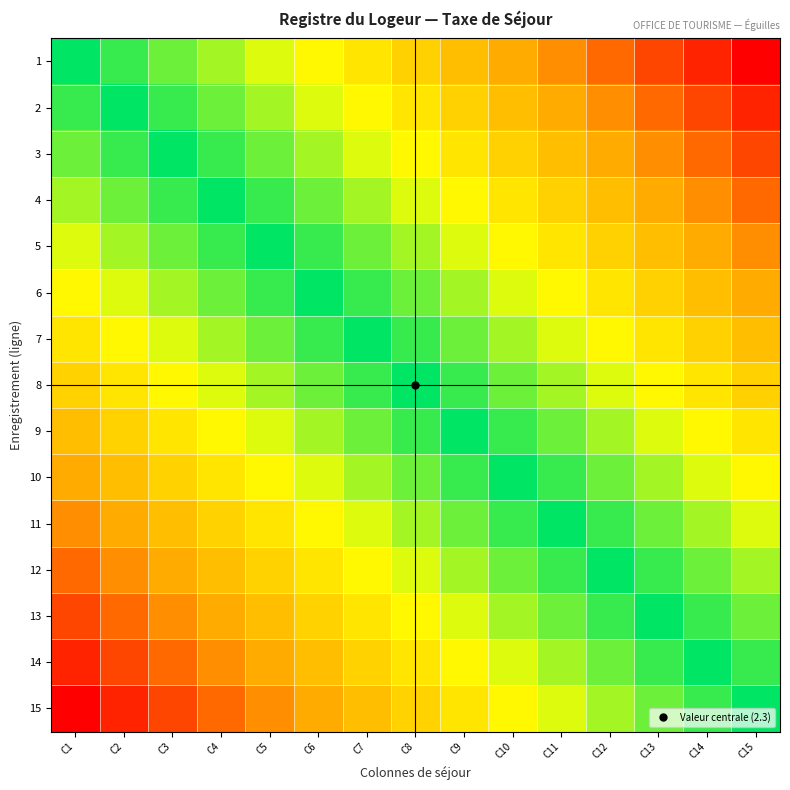

Which category has the lowest value across all series?

C1